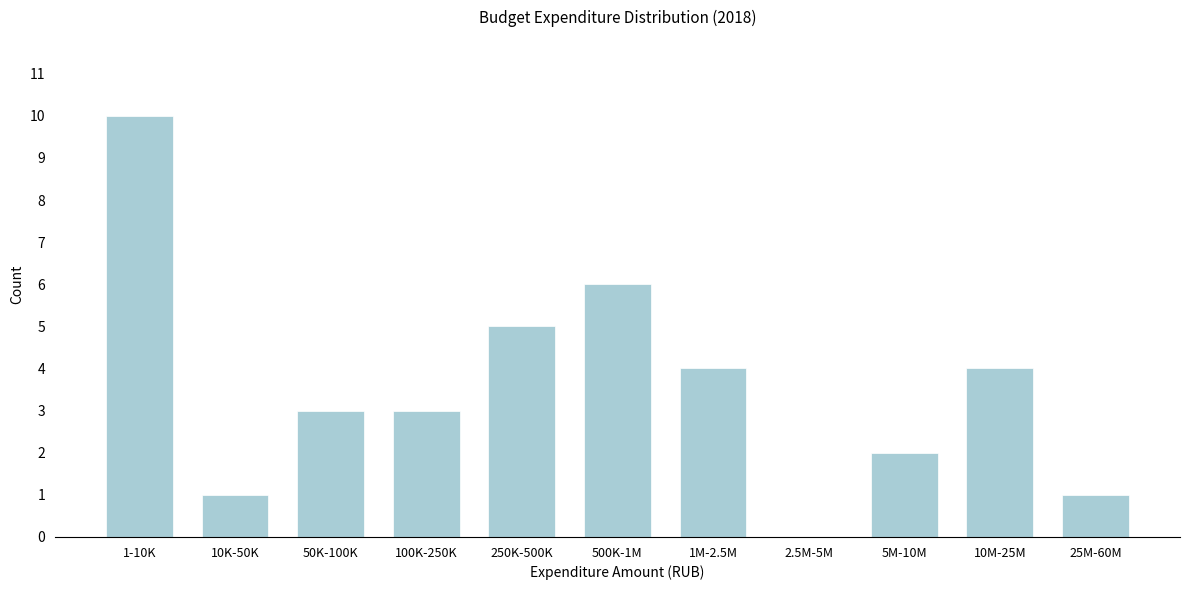

Reading left to right, what are all the values shown in this chart?

1-10K=10	10K-50K=1	50K-100K=3	100K-250K=3	250K-500K=5	500K-1M=6	1M-2.5M=4	2.5M-5M=0	5M-10M=2	10M-25M=4	25M-60M=1